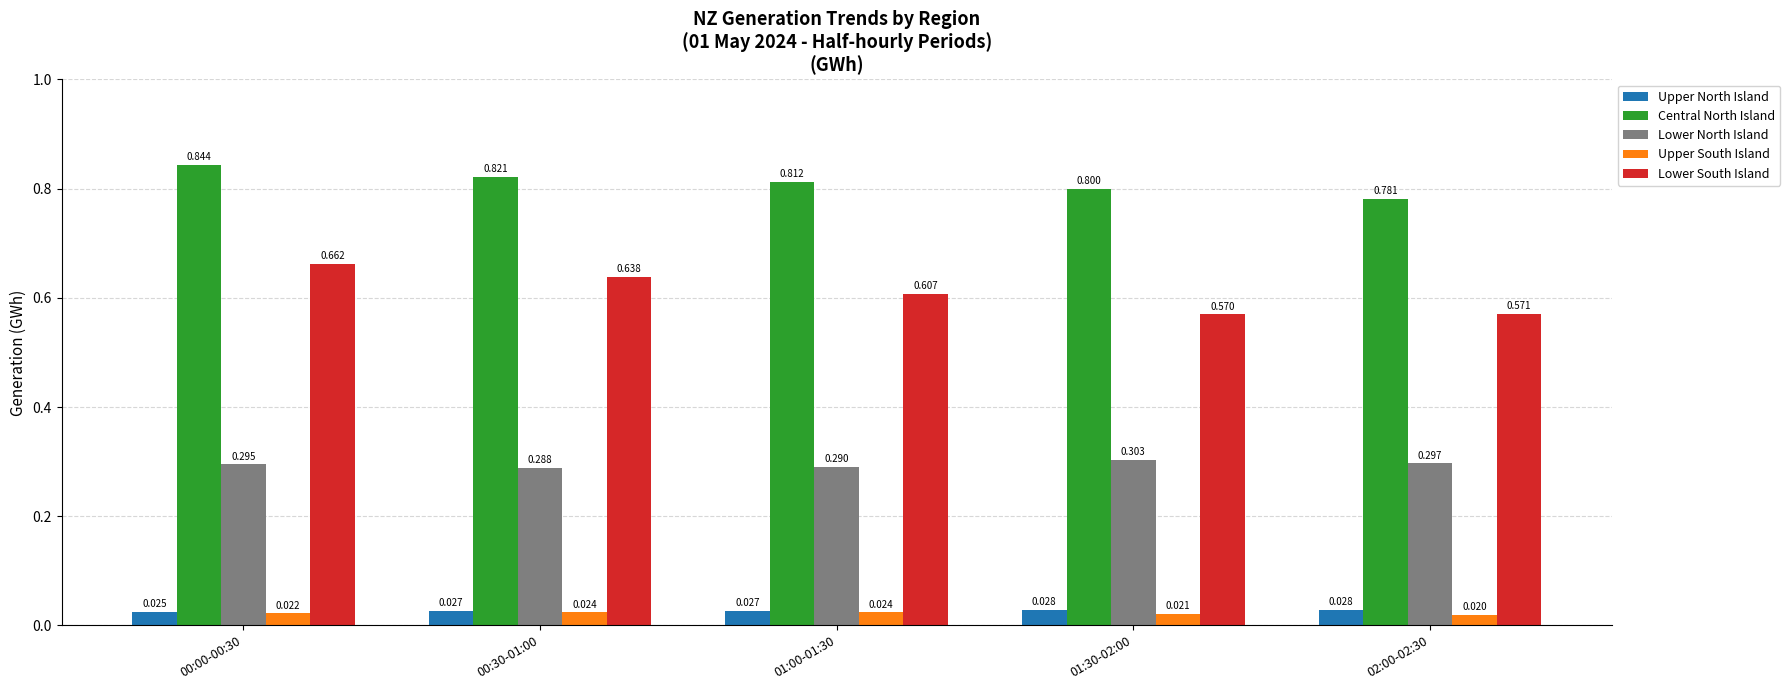

How many bars are there in each group?

5